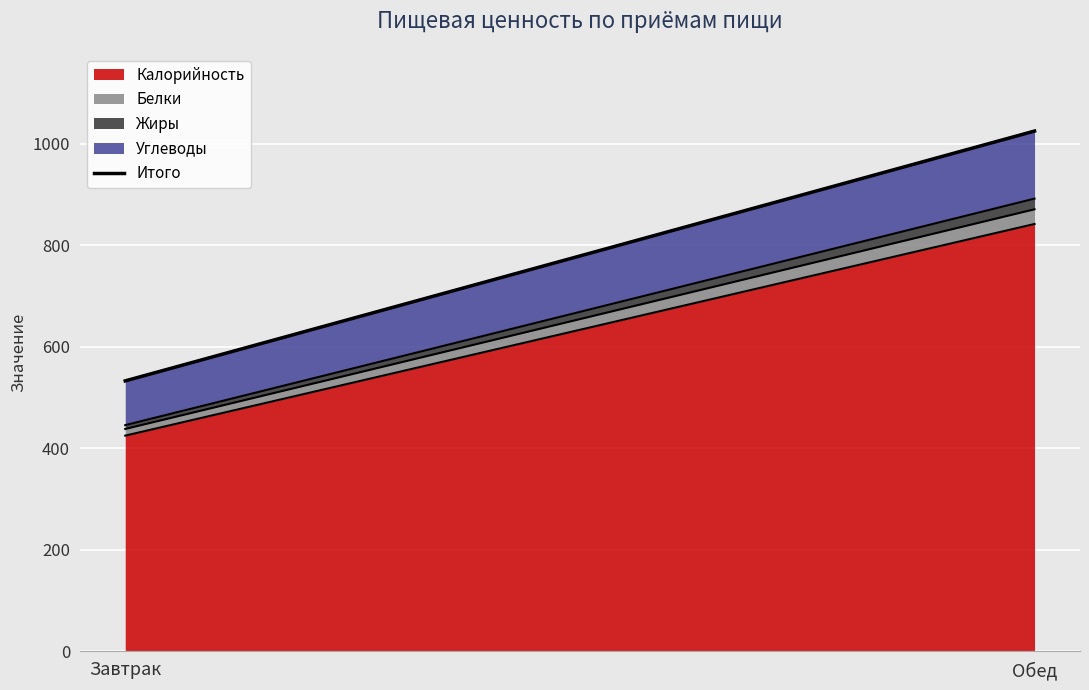

What is the value of the 2nd point from the left?

1025.3